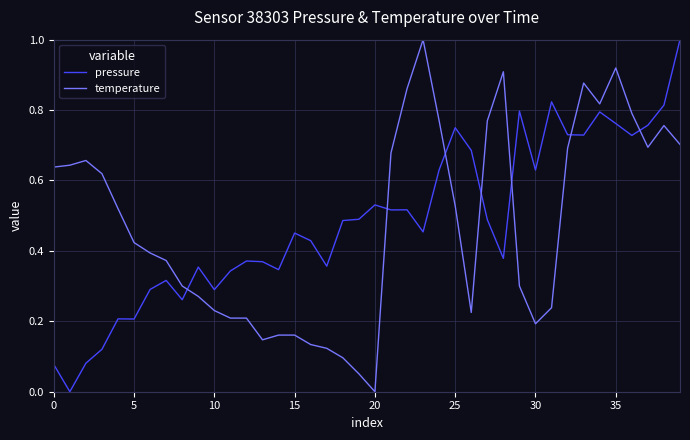

What is the maximum value shown in the chart?

1.0